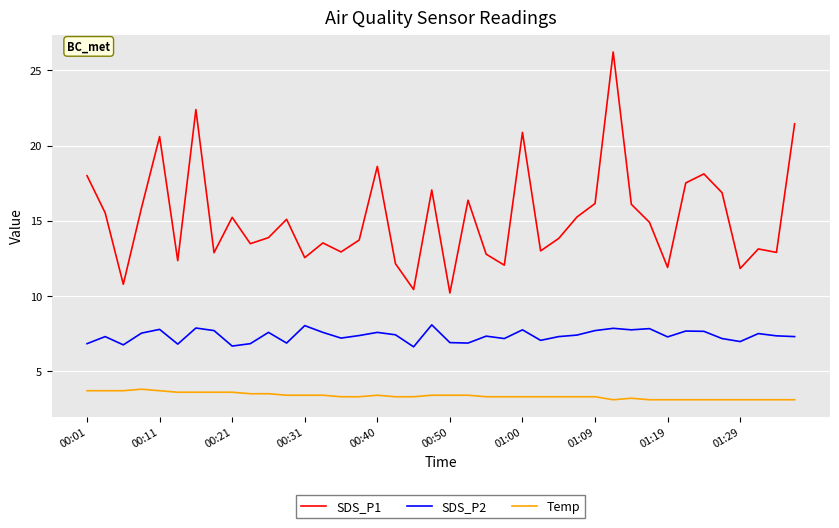

What is the greatest value displayed?

26.2